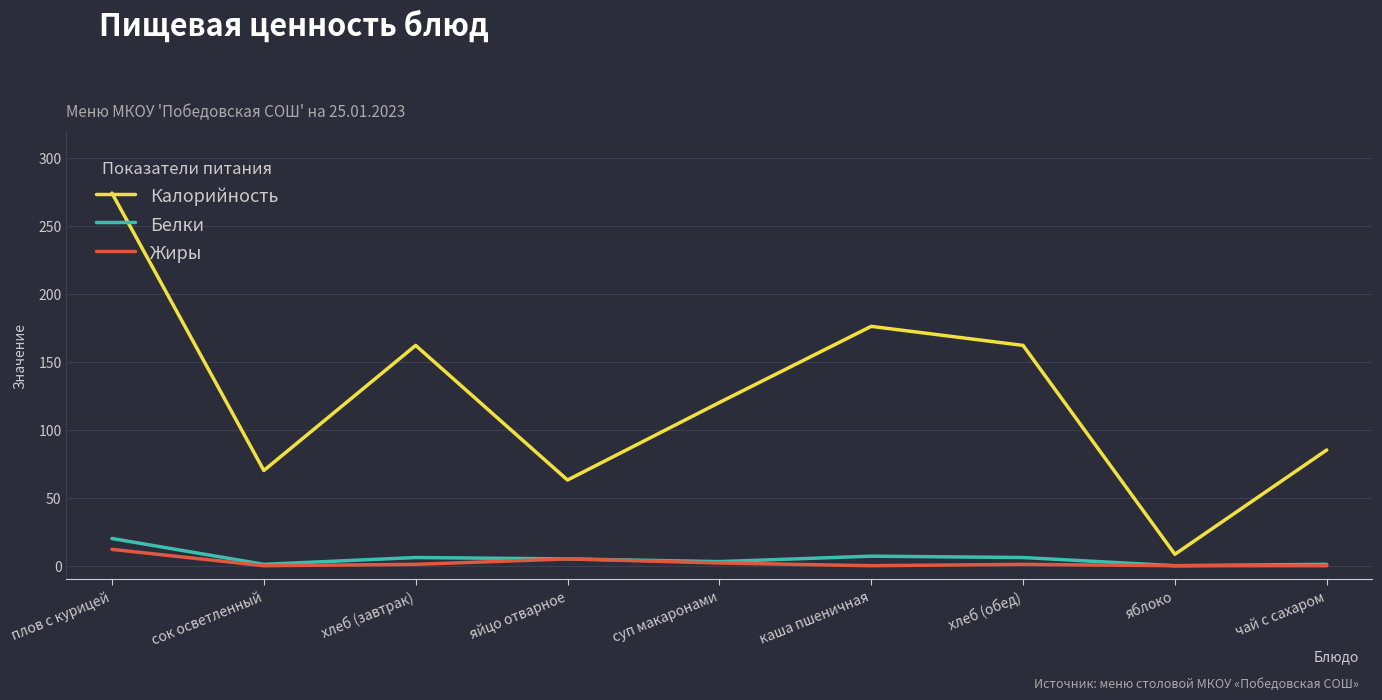

How many series are shown in this chart?

3